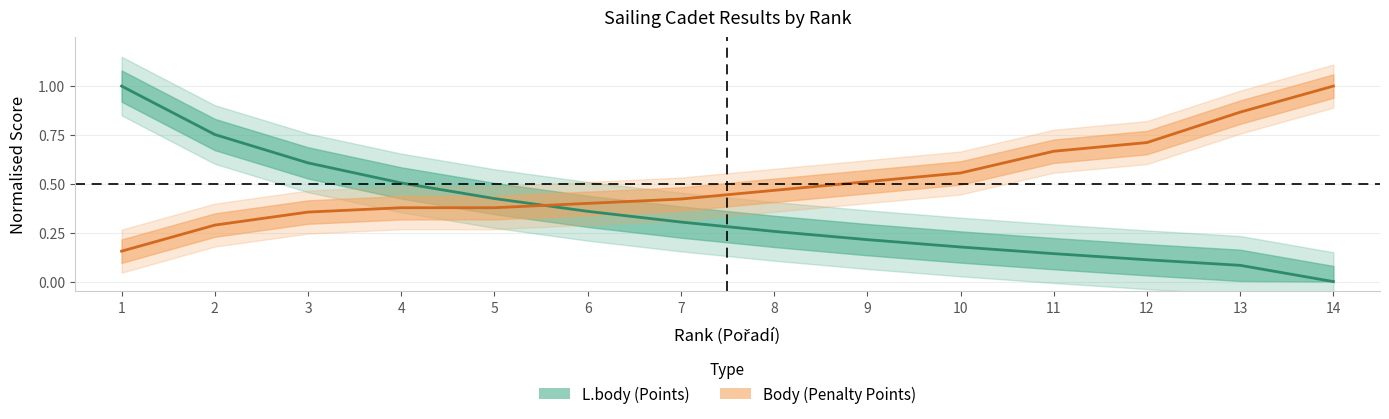

What is the total value across all series at 8?

0.7